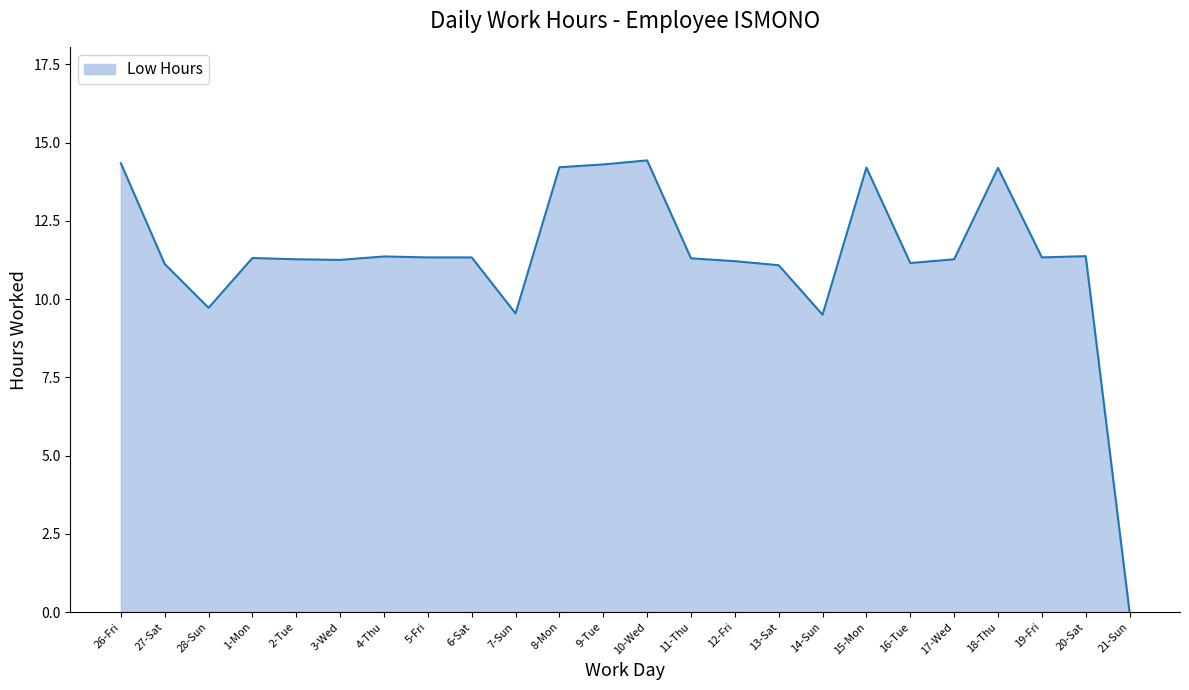

What is the difference between the maximum and minimum values?

14.4